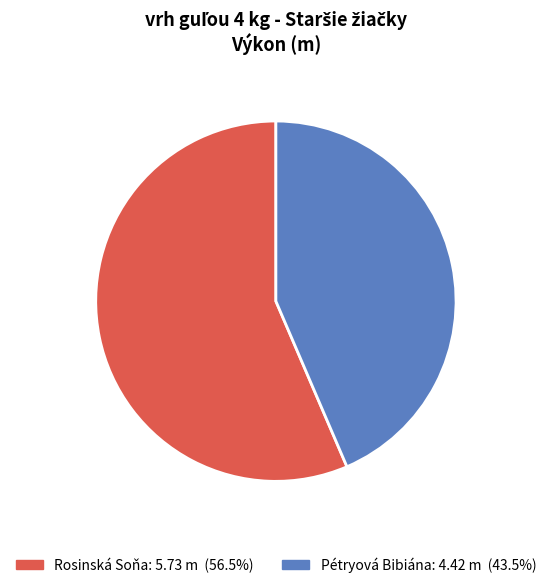

Combined, do Pétryová Bibiána and Rosinská Soňa account for over 50%?

Yes